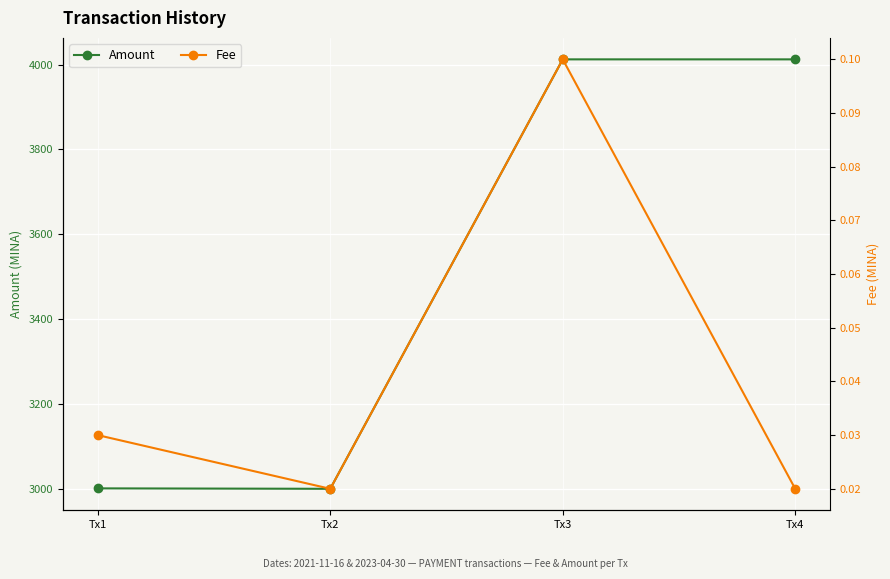

What is the value of the Amount point at the 4th from the left?

4012.2